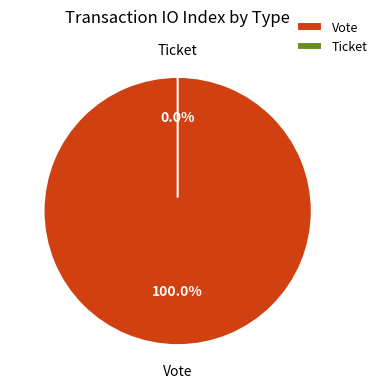

To the nearest percent, what is the difference between the Vote and Ticket slice percentages?

100%